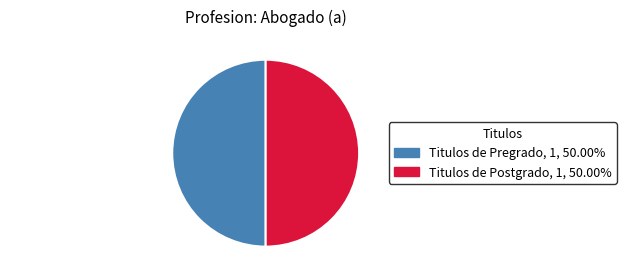

Do Titulos de Postgrado and Titulos de Pregrado together represent more than half of the pie?

Yes